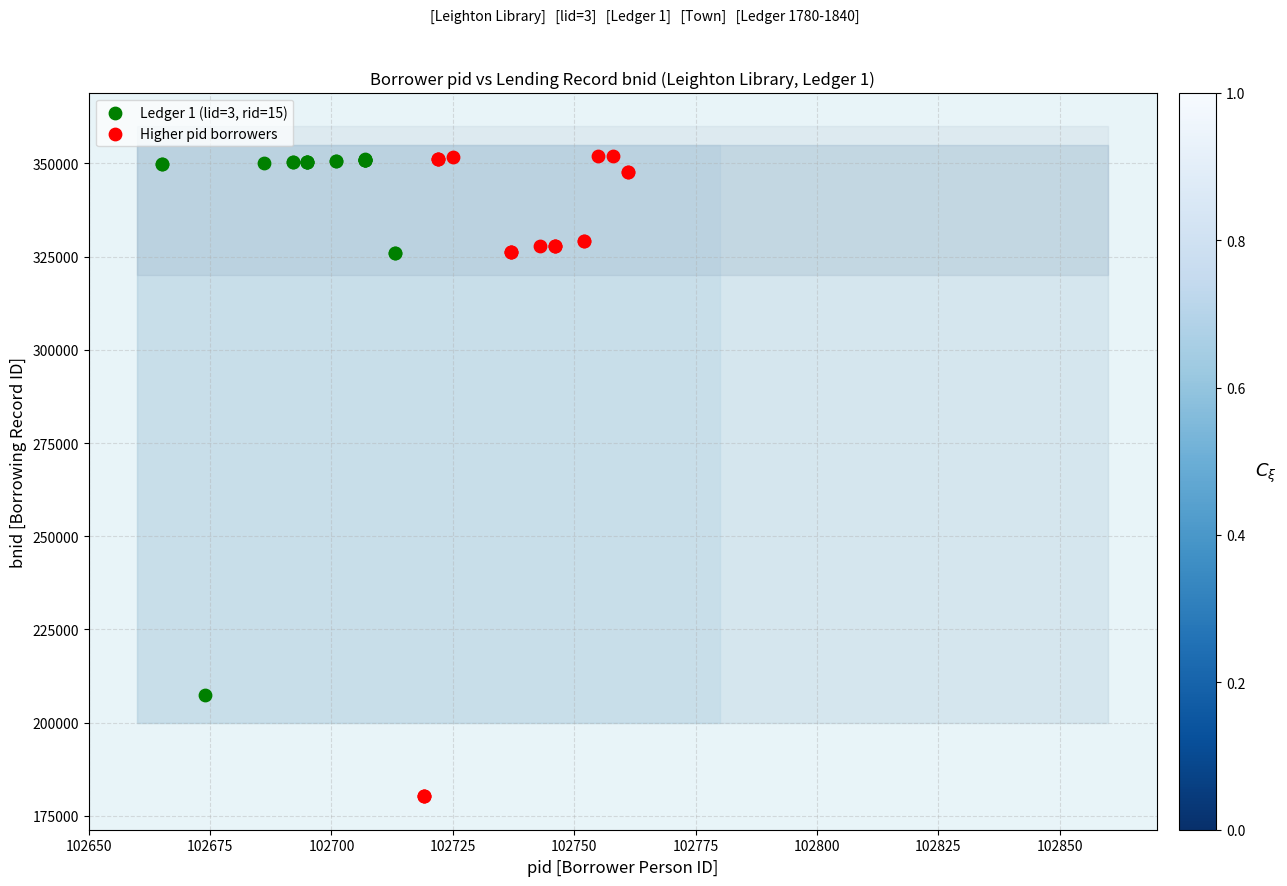

Which series has the widest spread of Y values?

Higher pid borrowers